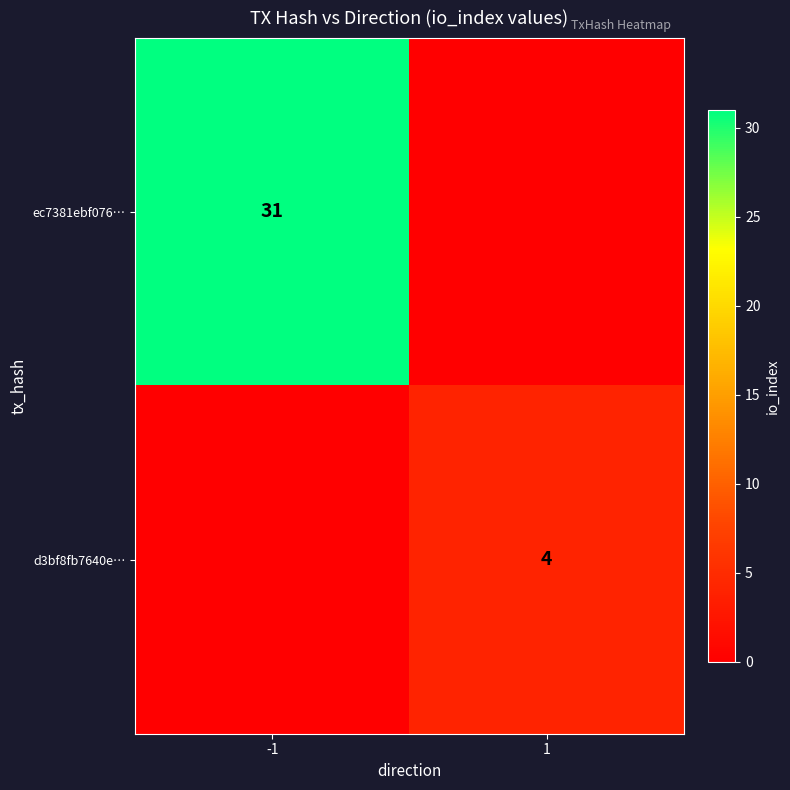

The value of d3bf8fb7640e… at 1 is 1. True or false?

False